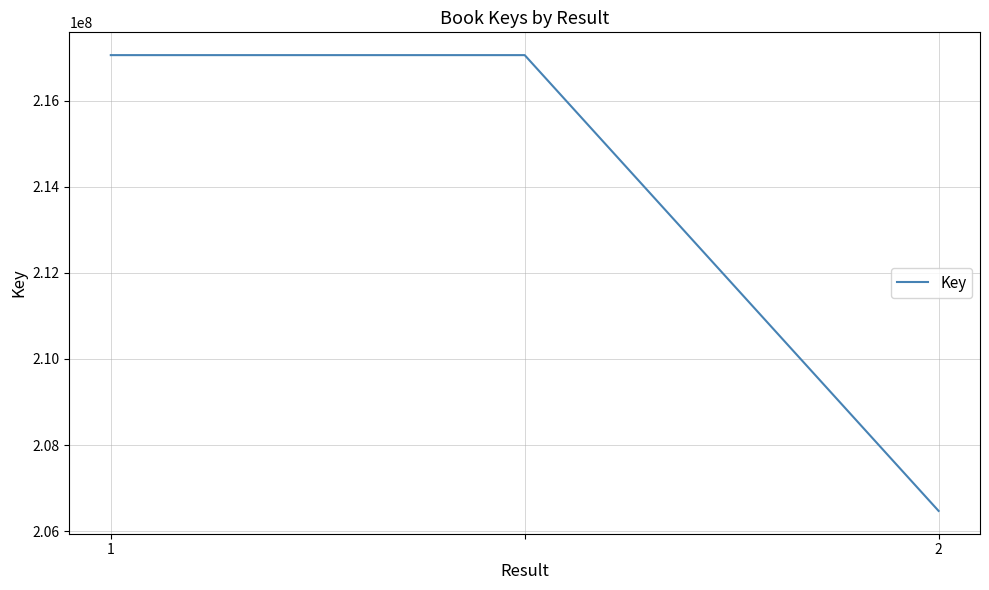

Reading left to right, list all the values displayed in this chart.

217055421	217055421	206470281